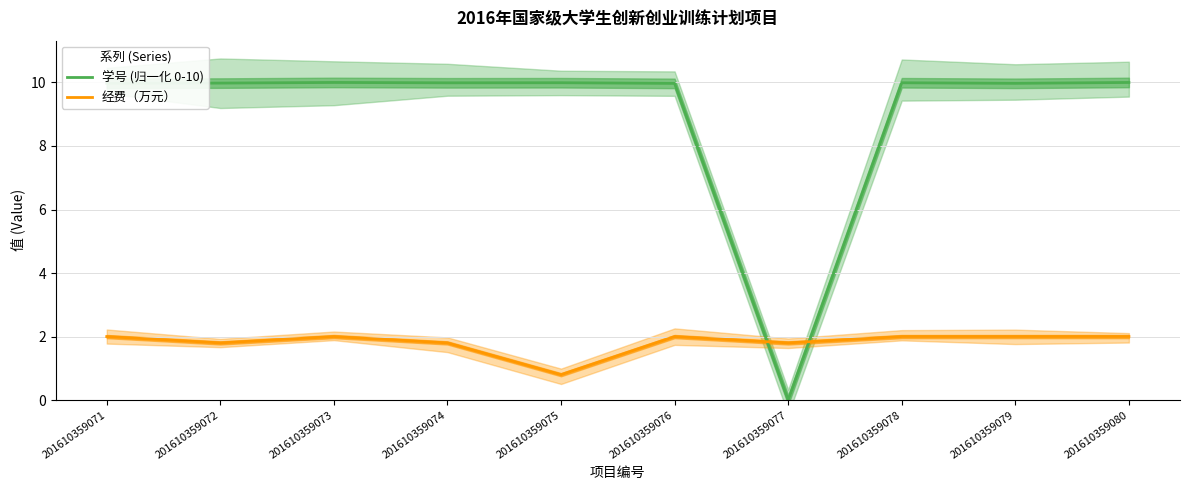

Which category has the lowest value in the 经费（万元） series?

201610359075